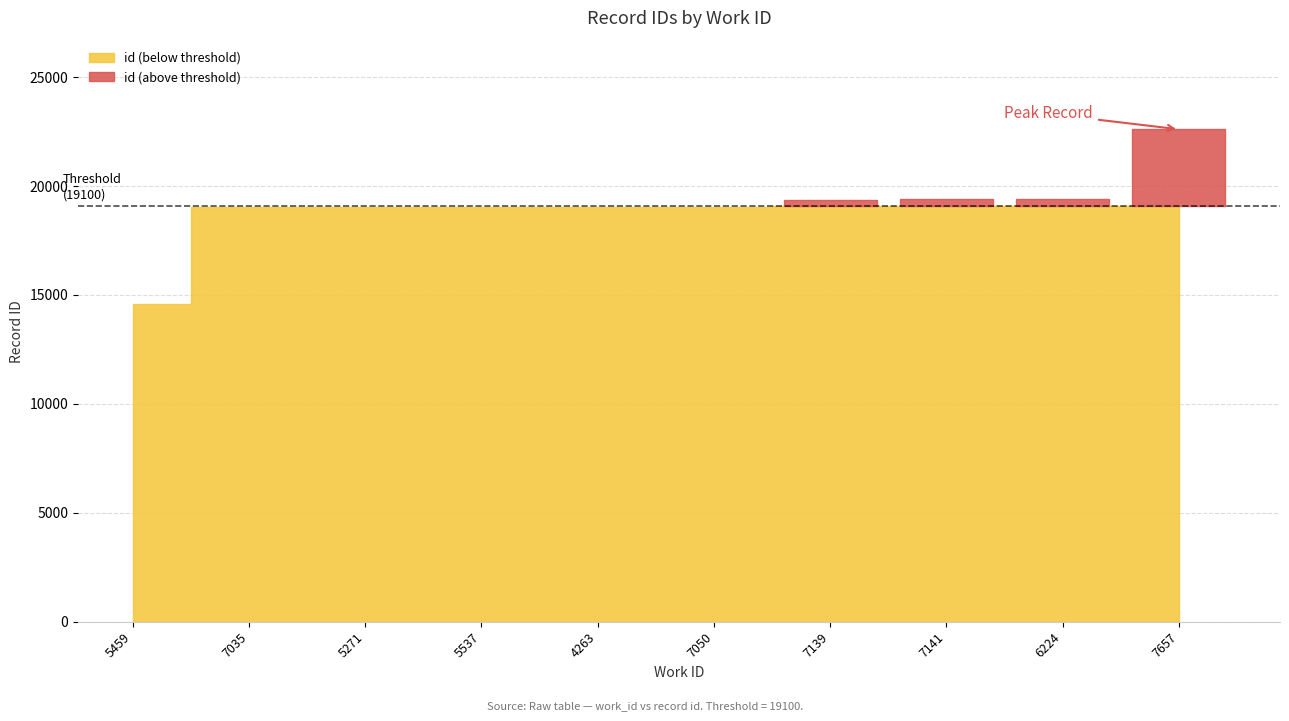

How many data points does each series have?

10